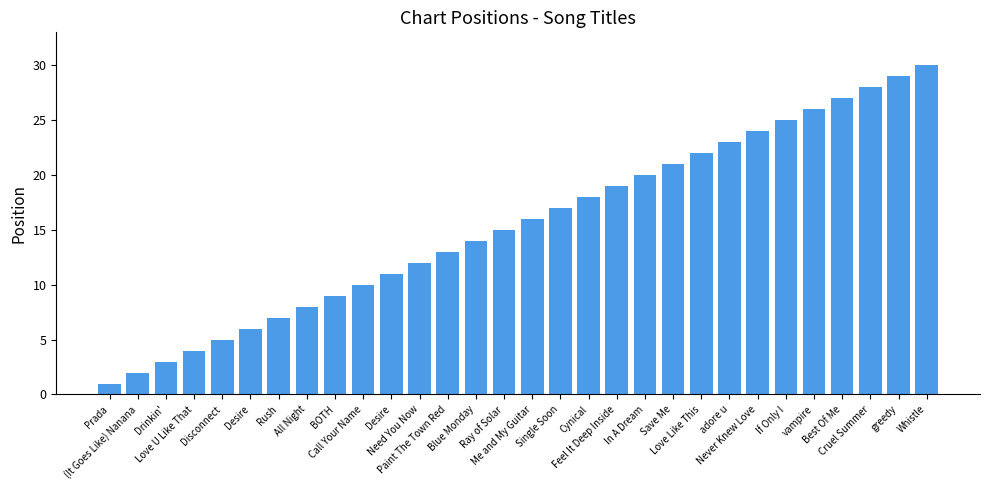

Reading left to right, list all the values displayed in this chart.

Prada=1	(It Goes Like) Nanana=2	Drinkin'=3	Love U Like That=4	Disconnect=5	Desire=6	Rush=7	All Night=8	BOTH=9	Call Your Name=10	Desire=11	Need You Now=12	Paint The Town Red=13	Blue Monday=14	Ray of Solar=15	Me and My Guitar=16	Single Soon=17	Cynical=18	Feel It Deep Inside=19	In A Dream=20	Save Me=21	Love Like This=22	adore u=23	Never Knew Love=24	If Only I=25	vampire=26	Best Of Me=27	Cruel Summer=28	greedy=29	Whistle=30